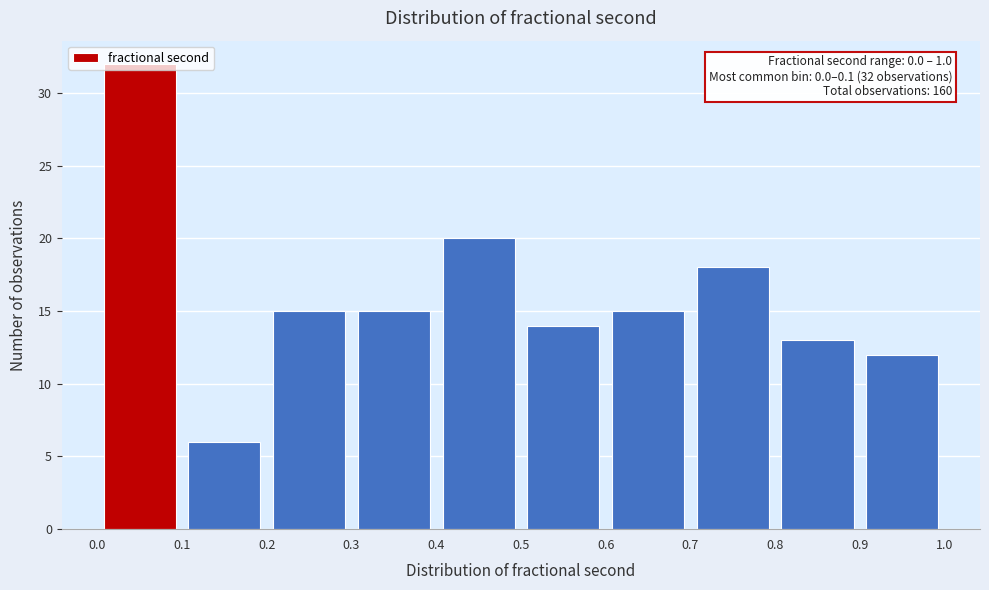

Which range on the x-axis has the tallest bar?

0.0 to 0.1